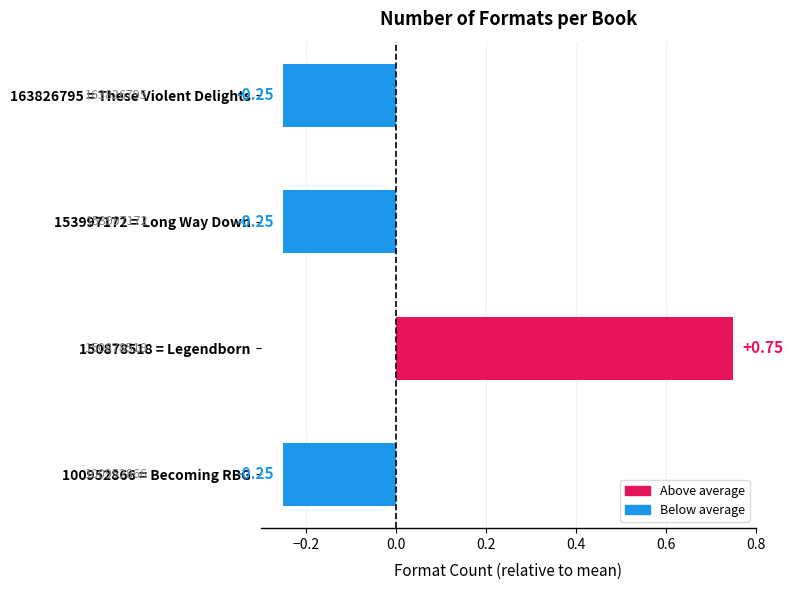

Are the bars horizontal?

Yes